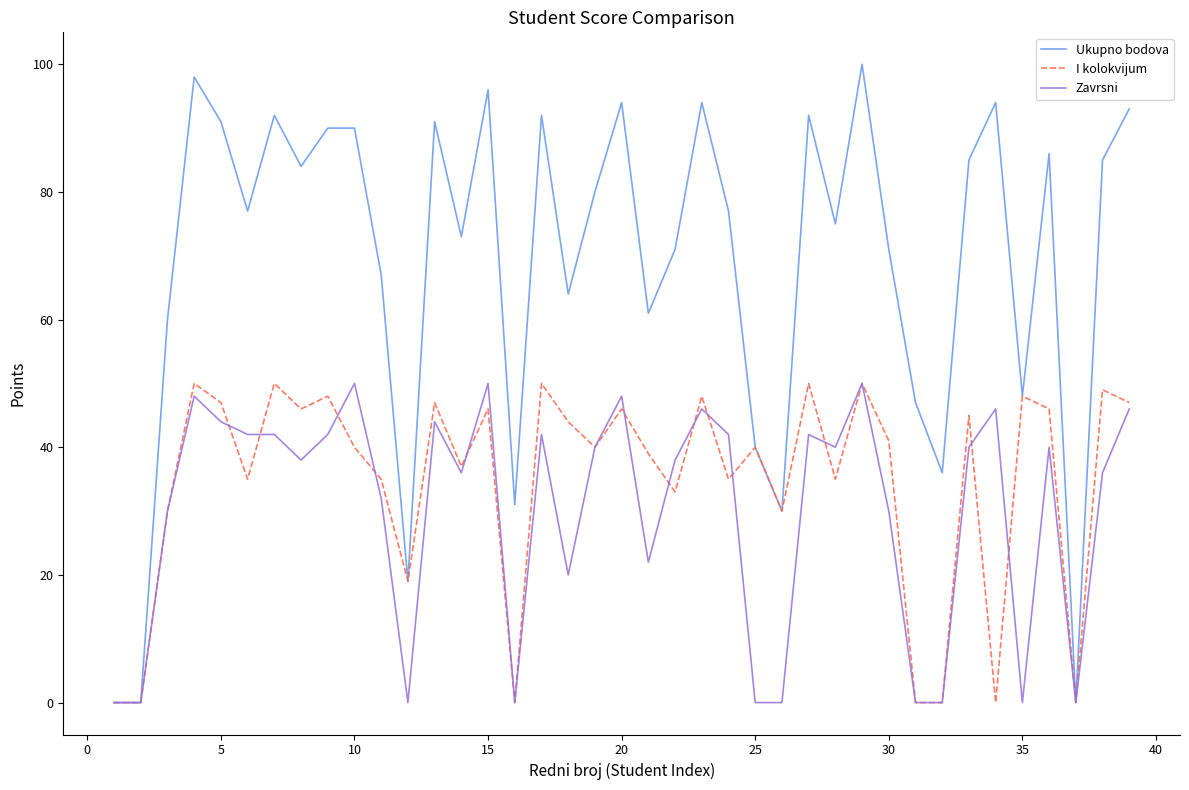

Which series has the largest total across all categories?

Ukupno bodova